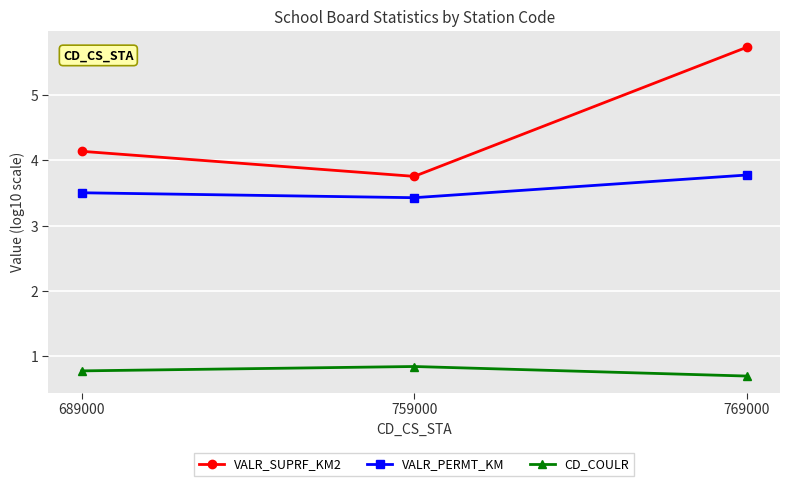

Reading left to right, extract all data points from this chart.

VALR_SUPRF_KM2: 4.1	3.8	5.7
VALR_PERMT_KM: 3.5	3.4	3.8
CD_COULR: 0.8	0.8	0.7